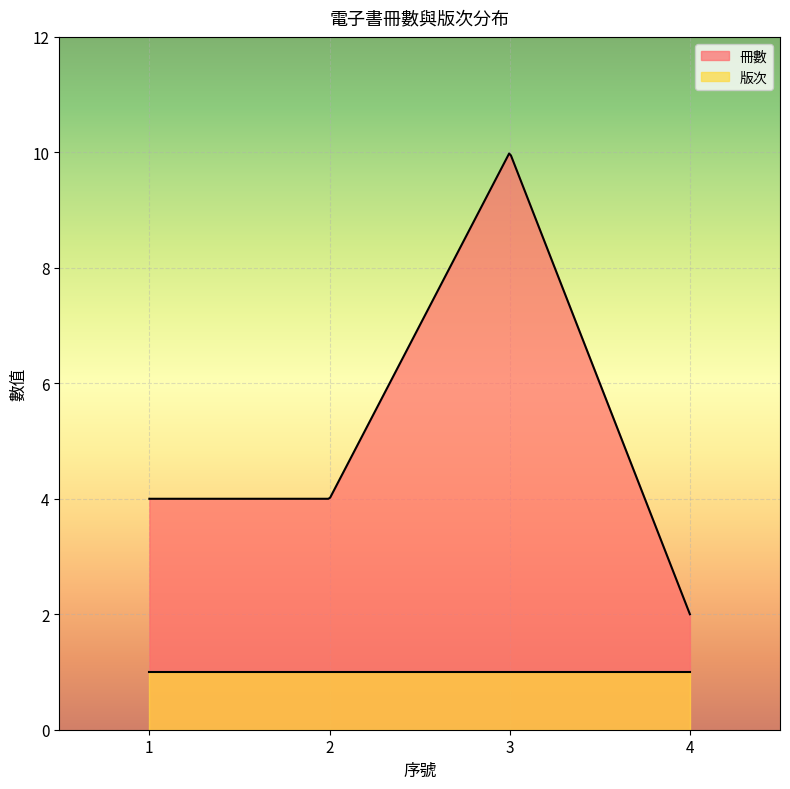

What is the approximate value of 冊數 at 2?

4